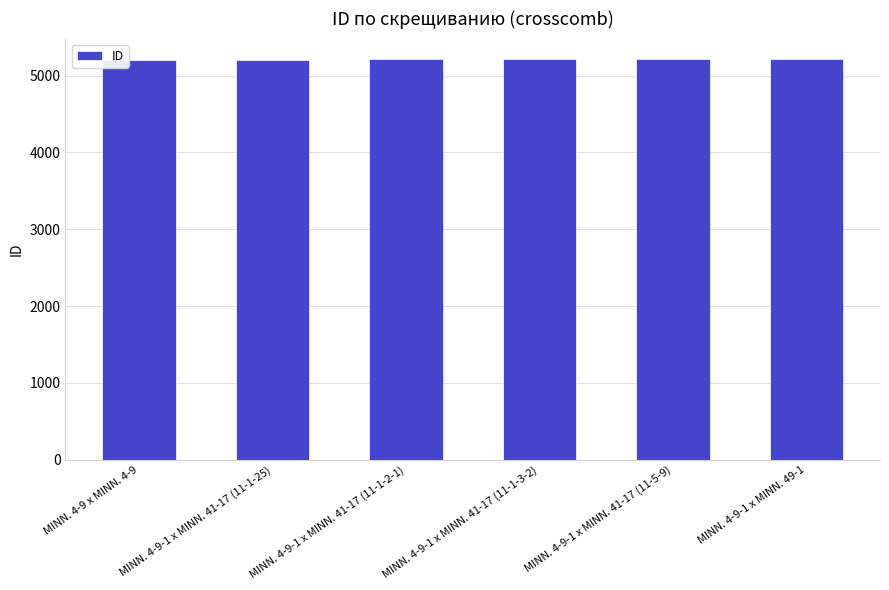

What is the maximum value shown in the chart?

5220